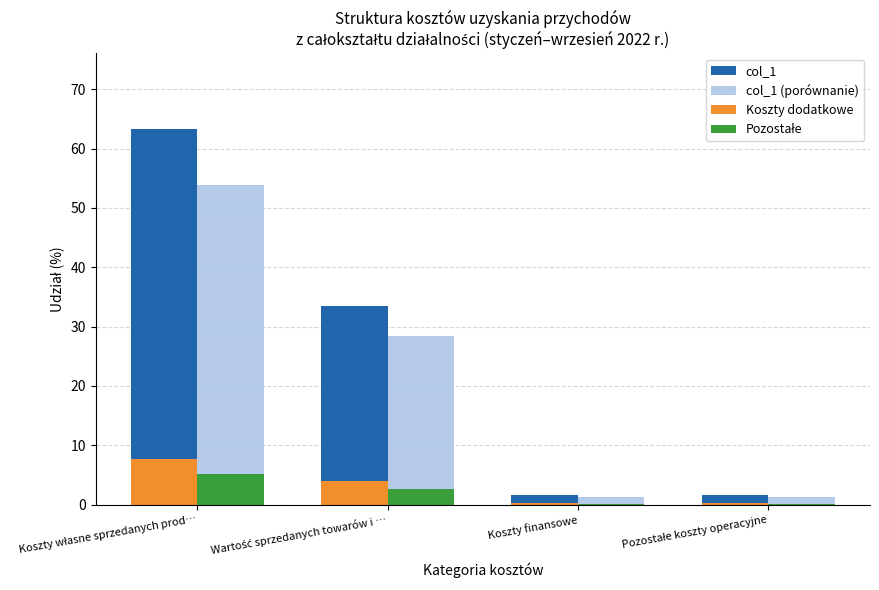

What is the sum of all col_1 values?

100.0